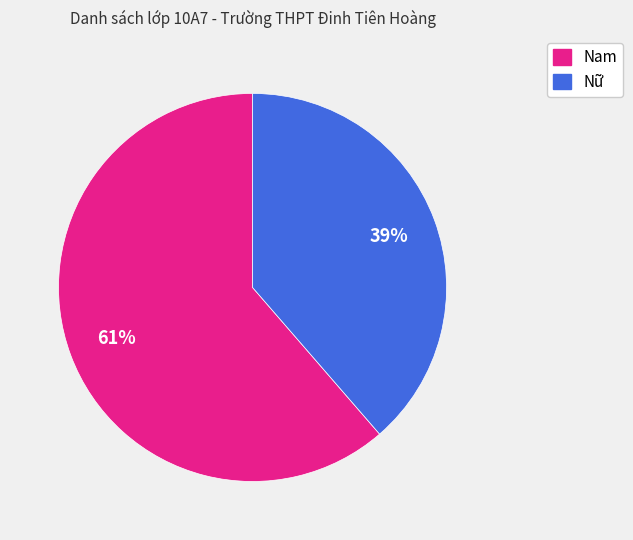

To the nearest percent, what percentage of the pie is Nam?

61%